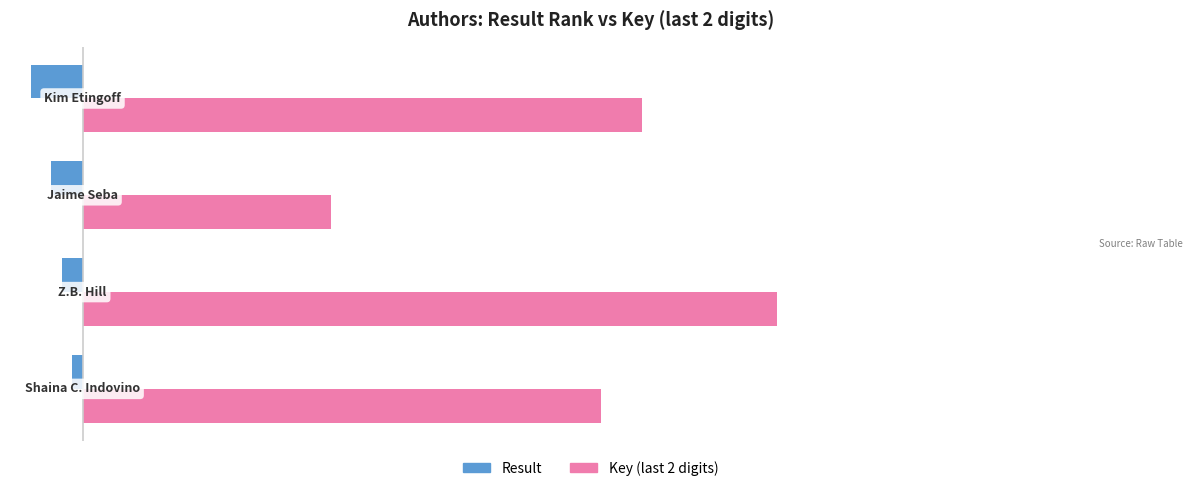

What is the sum of all Result values?

-11